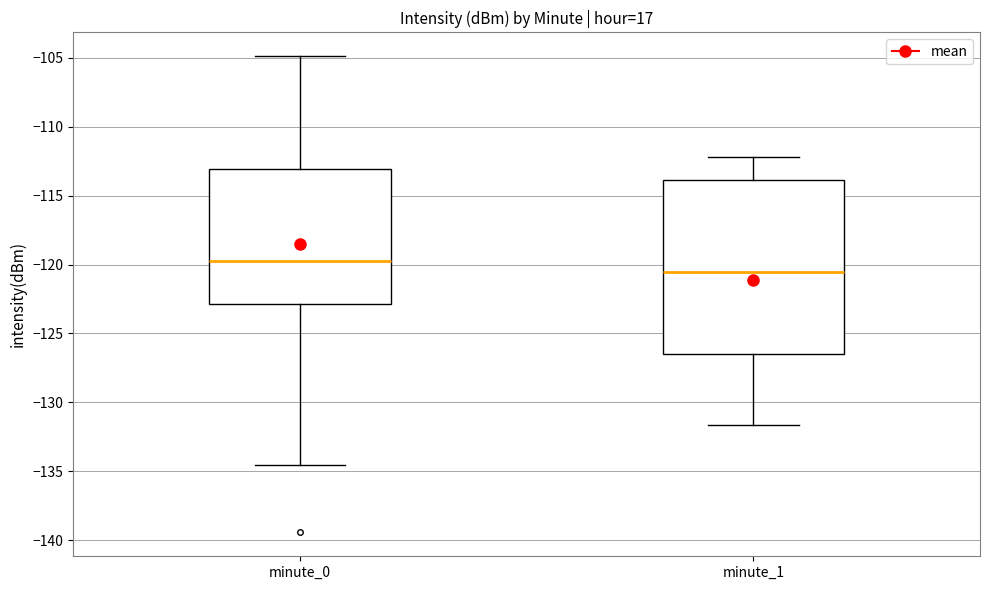

Which box's median line is the highest?

minute_0